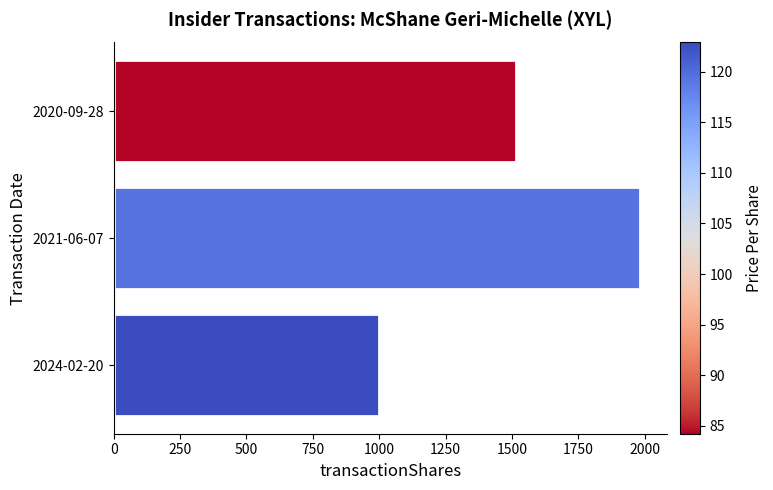

How many values are below 1514?

1